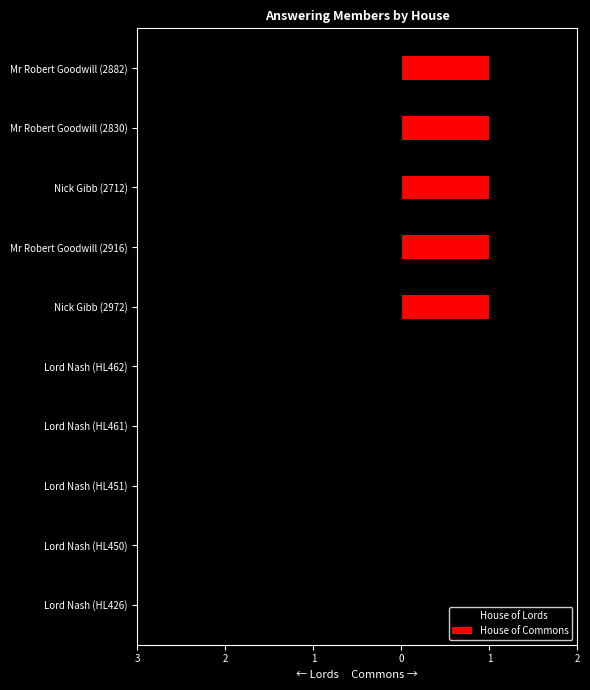

How many values in the House of Commons series are below 1?

5